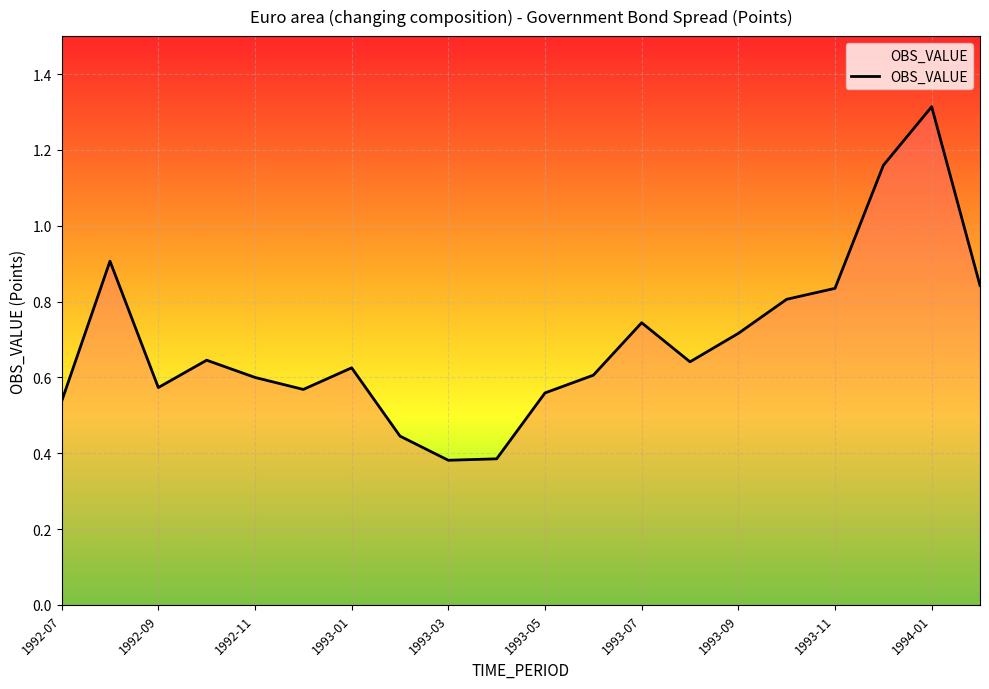

What is the difference between the maximum and minimum values?

0.9